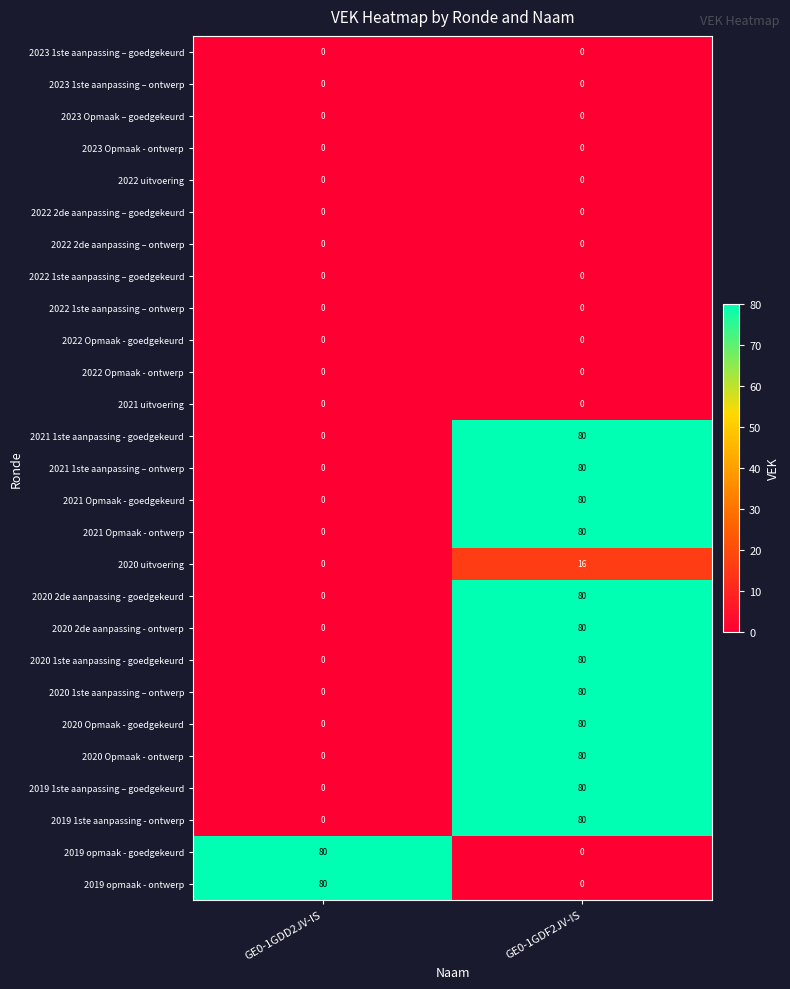

Is it true that 2022 Opmaak - goedgekeurd equals 0 at GE0-1GDF2JV-IS?

True